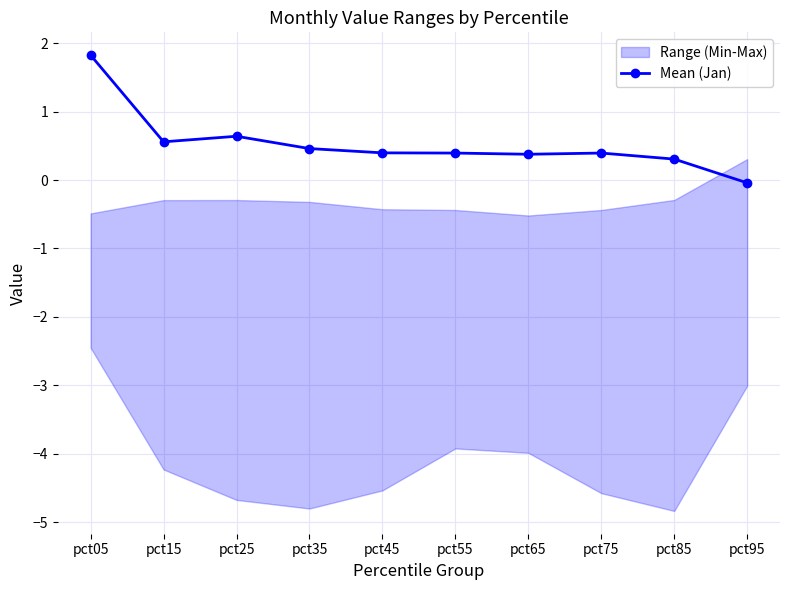

The value at pct25 is 0.9. True or false?

False